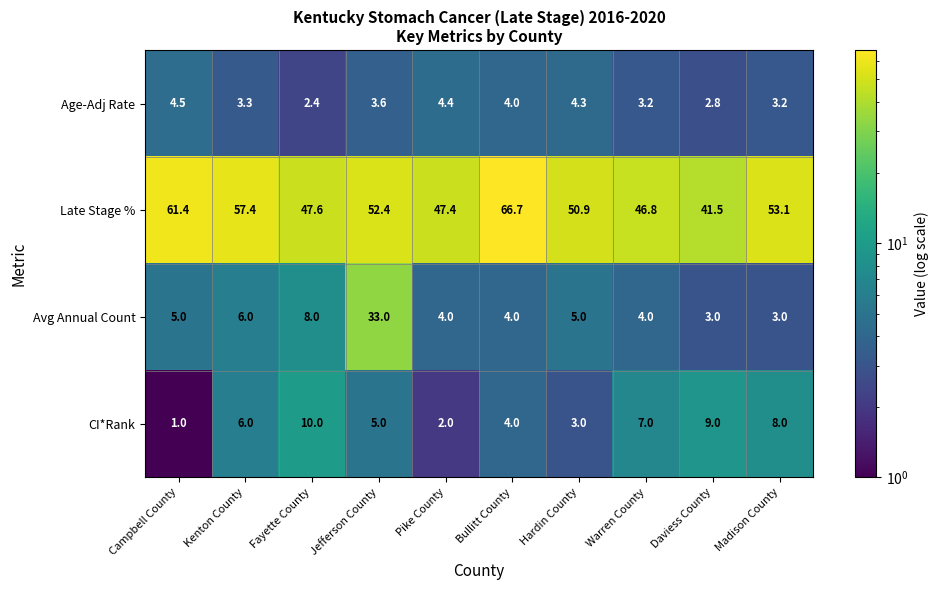

At how many categories does at least one series exceed 59?

2